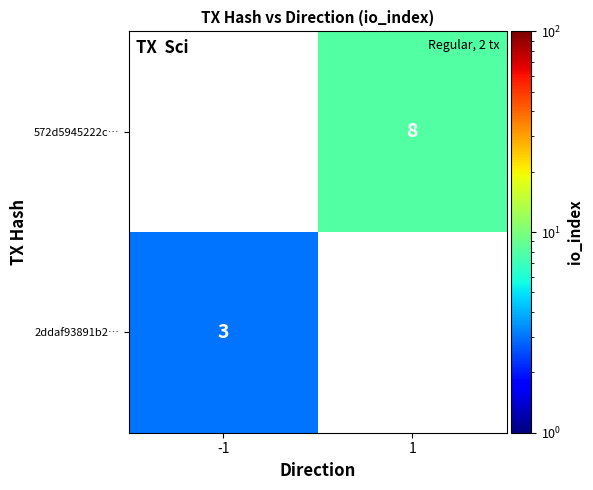

Is it true that 572d5945222c… equals 8 at 1?

True